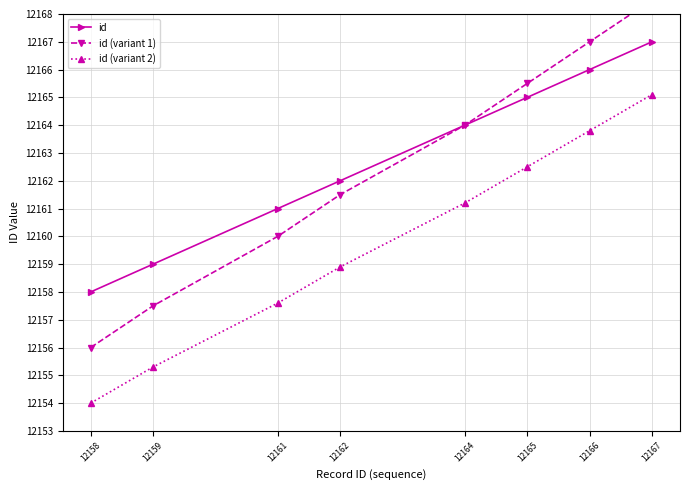

How many values in the id (variant 1) series are below 12164?

4